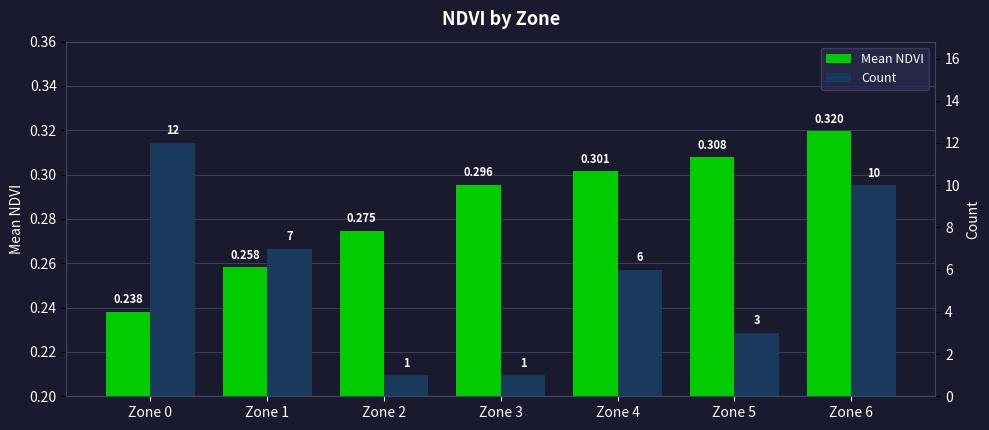

The Mean NDVI series shows 0.1 at Zone 2. True or false?

False